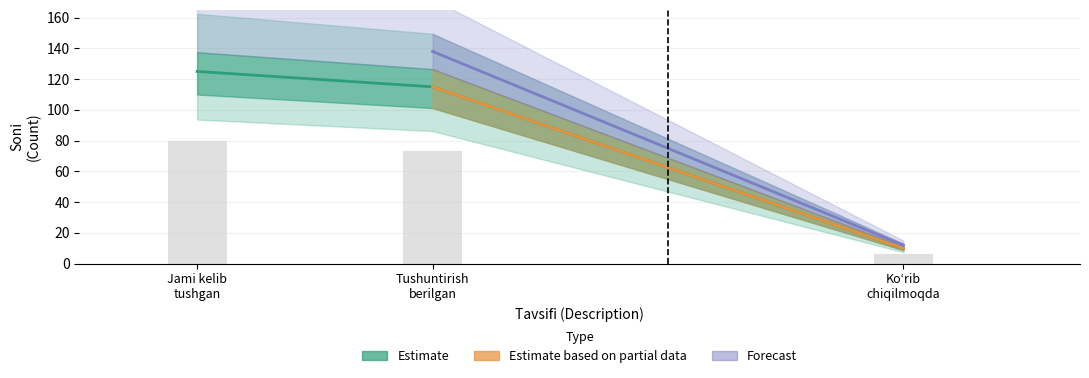

Which has a higher value, Tushuntirish berilgan or Koʻrib chiqilmoqda?

Tushuntirish berilgan